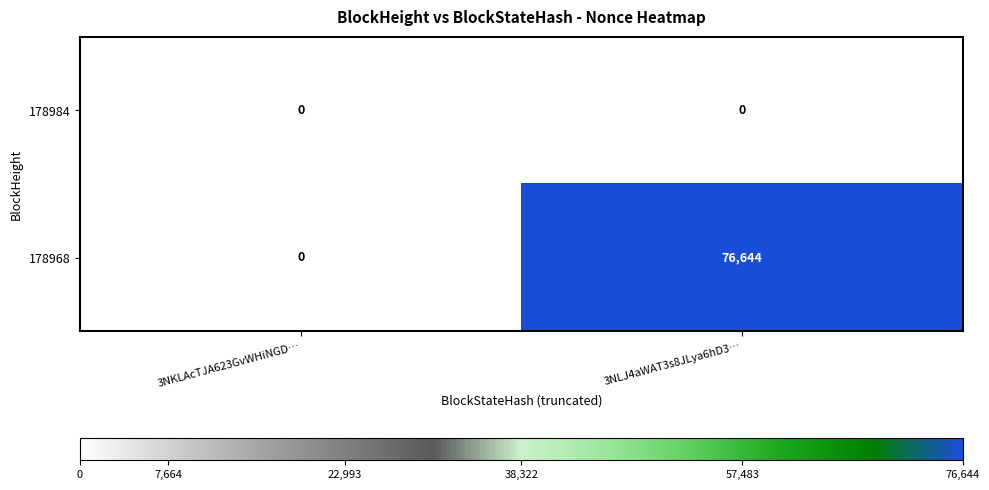

Where is 178968 nearest to the value 38322?

3NKLAcTJA623GvWHiNGD…